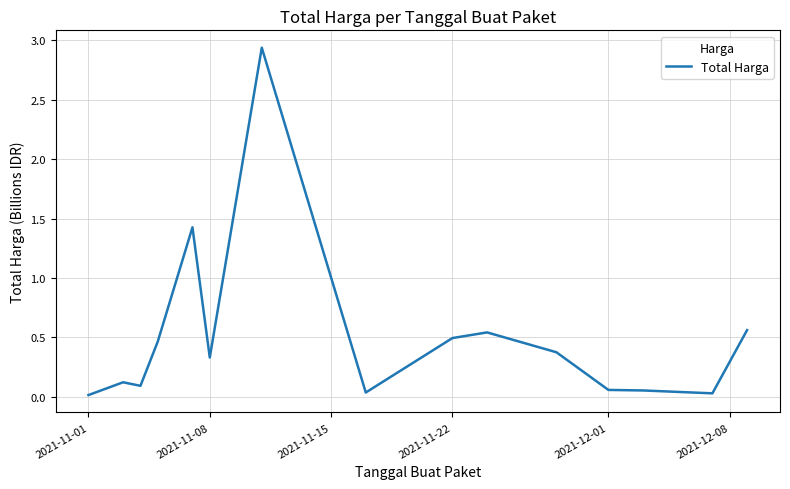

Does the chart have visible grid lines?

Yes